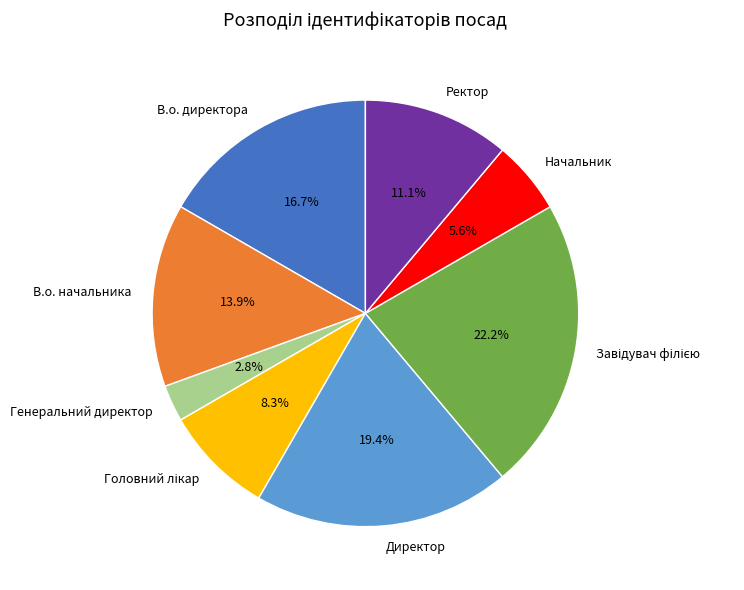

Is there any slice that represents more than half of the pie?

No